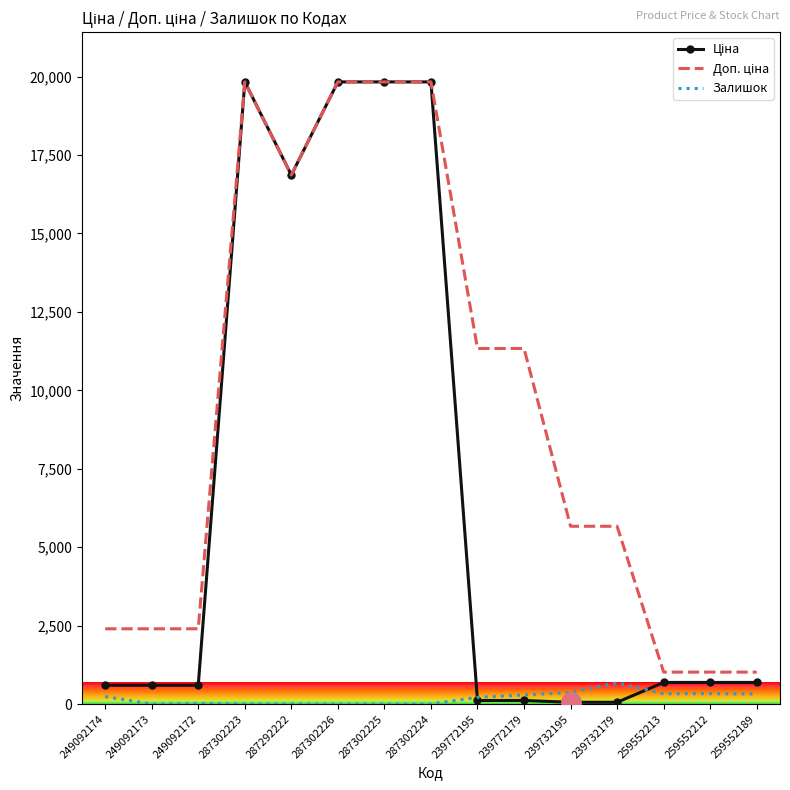

What is the label of the 10th point from the right?

287302226